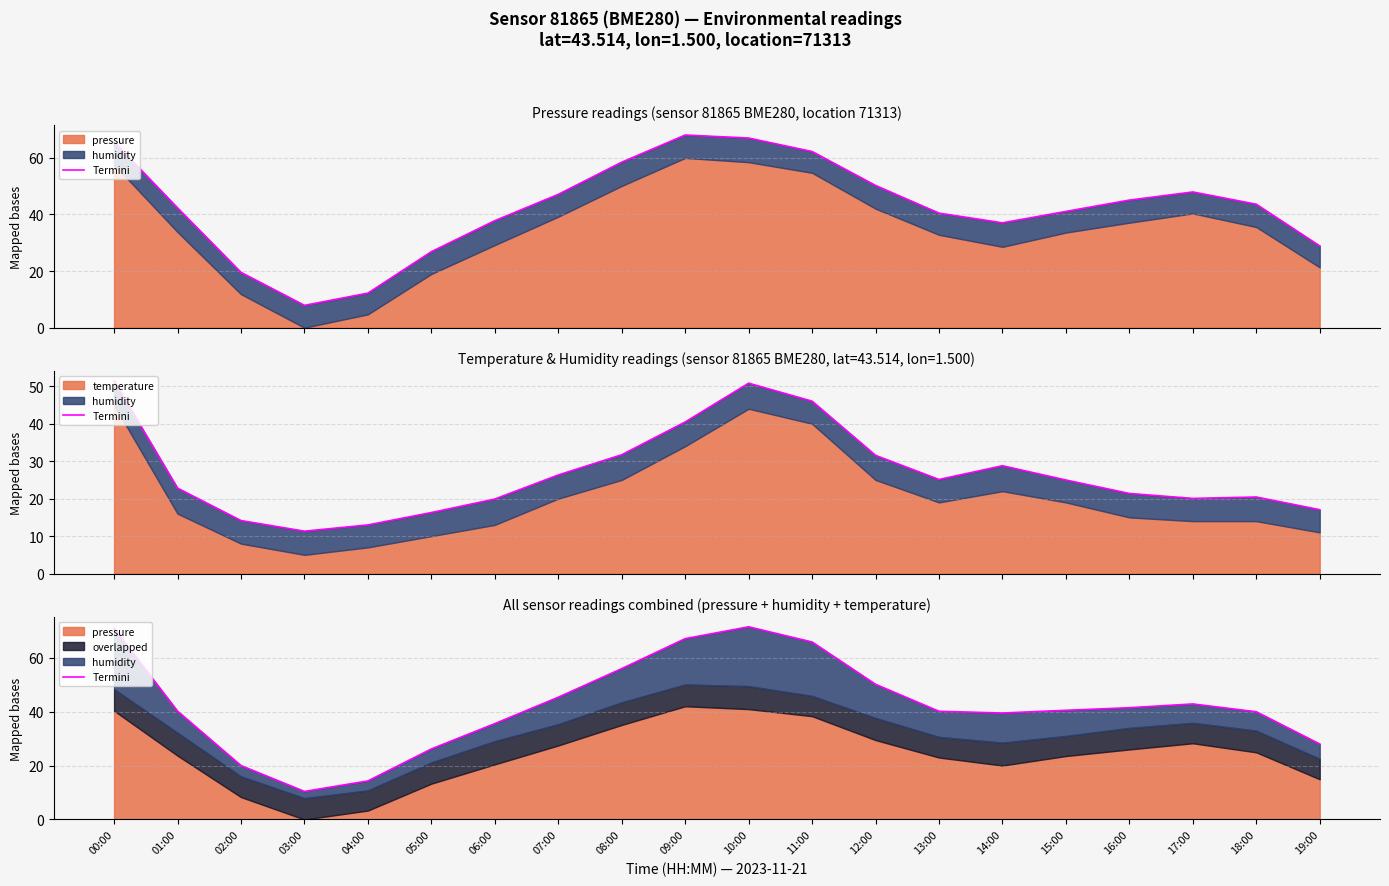

Where does the data first go above 40?

00:00